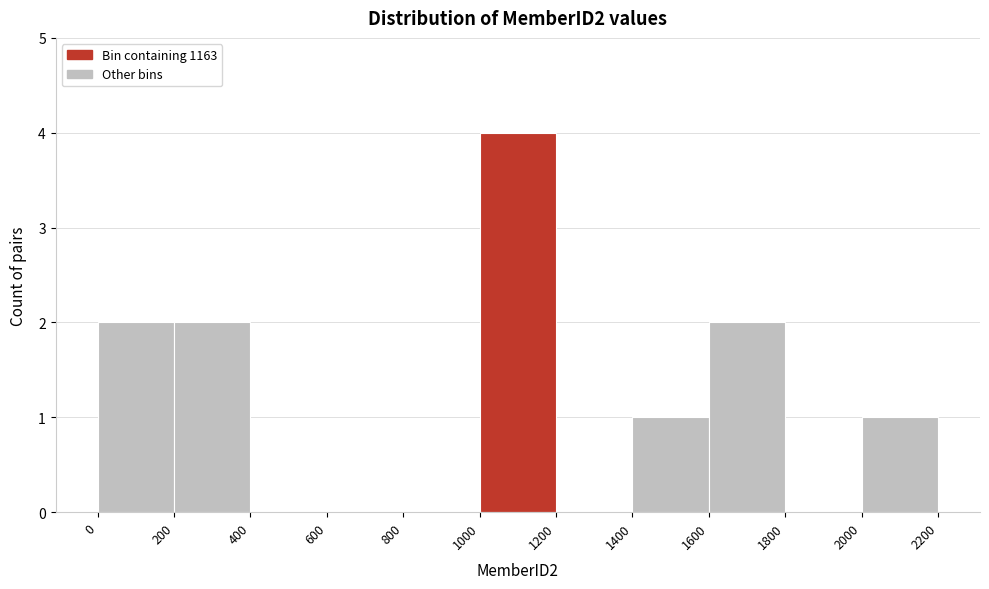

What is the height of the bar covering 1400 to 1600 on the x-axis? The values are not printed on the chart, so give them approximately, as read against the axis.

1